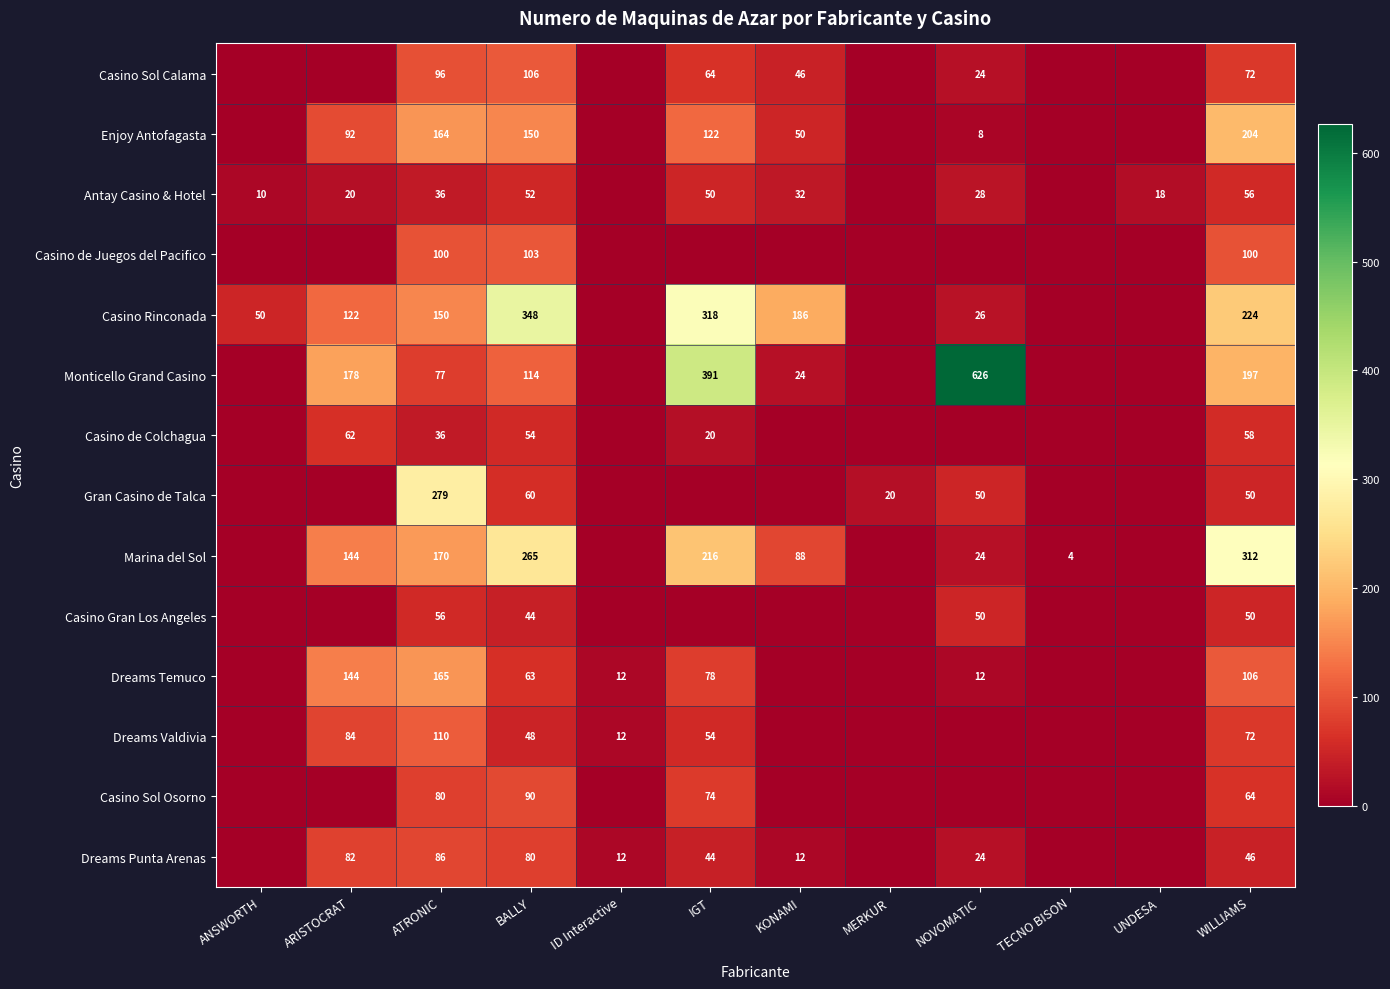

The value of Dreams Temuco at ID Interactive is 12. True or false?

True